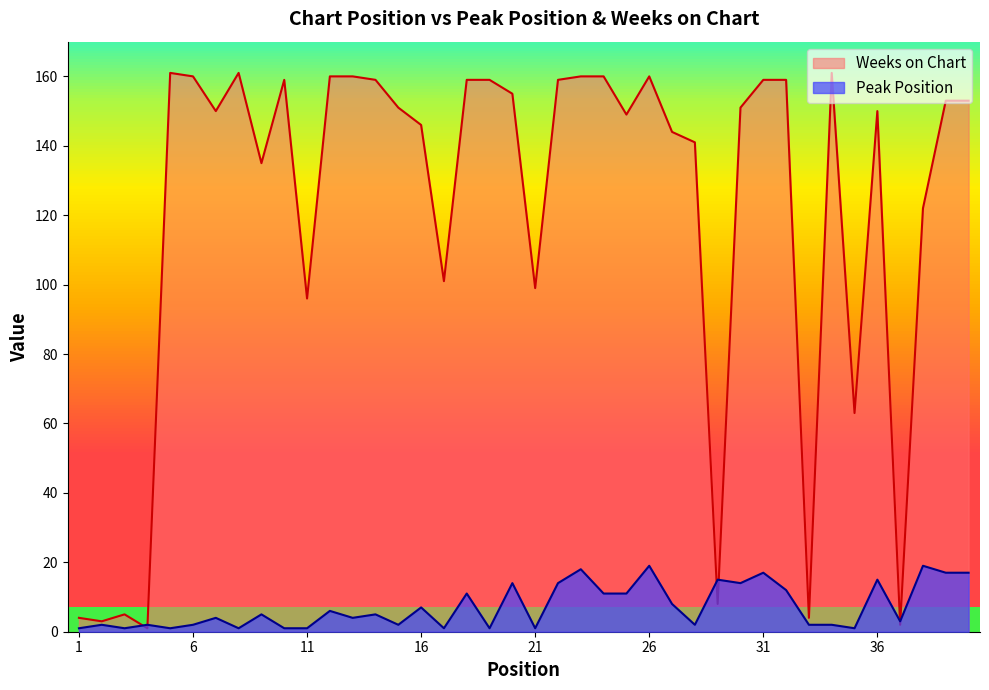

Does the chart have visible grid lines?

No